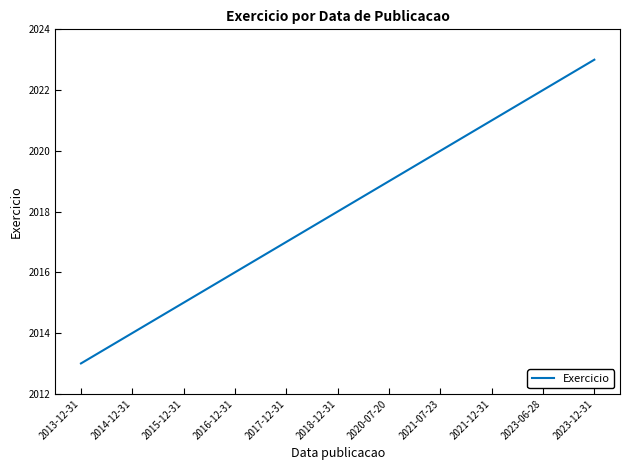

True or false: the data shows 2022 at 2023-06-28.

True